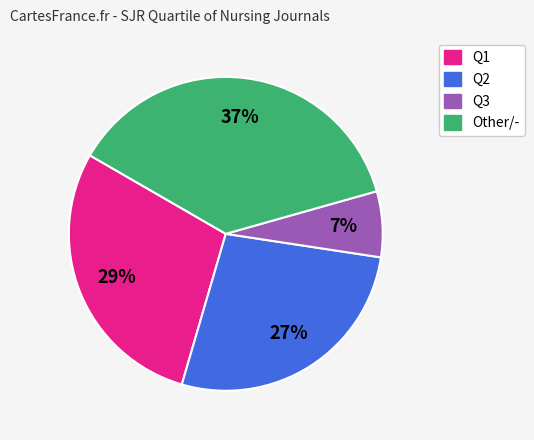

Does any single category account for the majority?

No